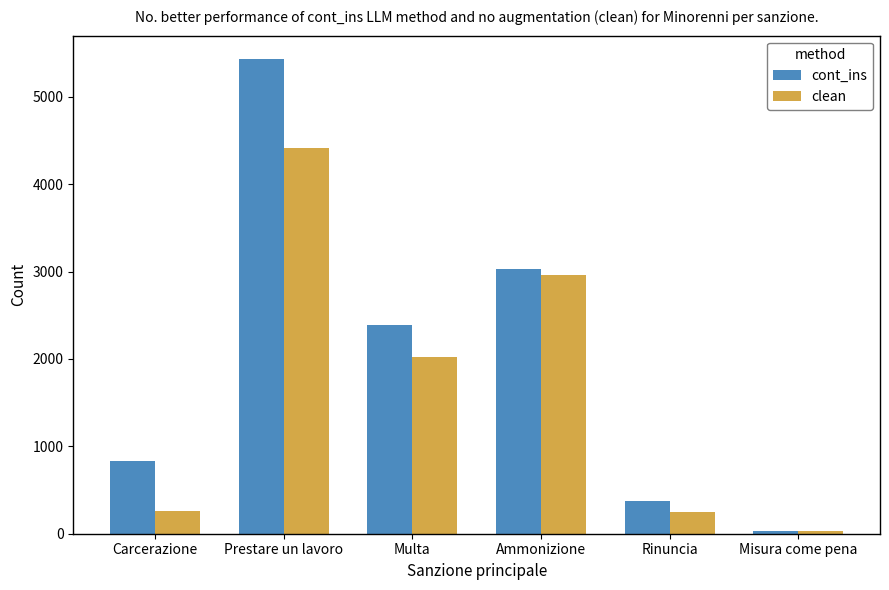

The clean series shows 3019 at Multa. True or false?

False